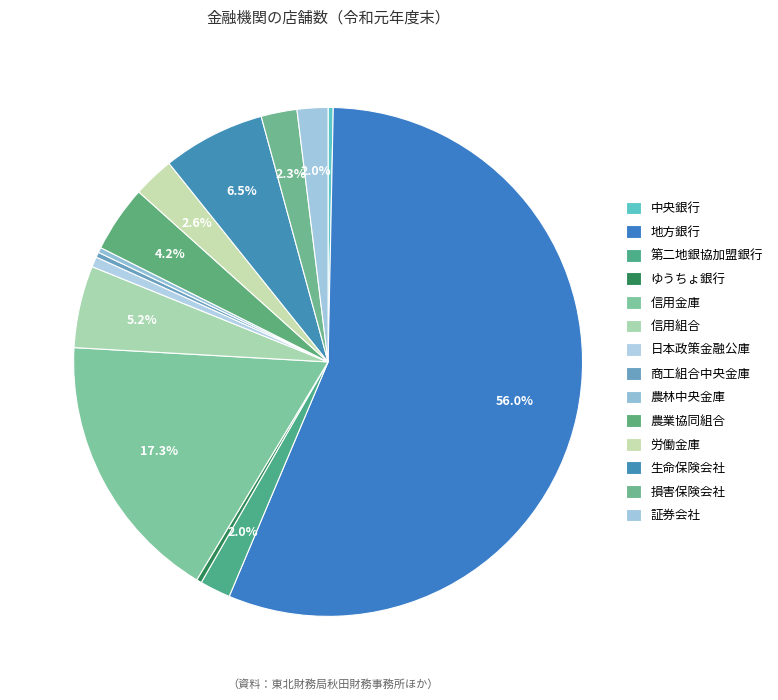

What is the change in value from 第二地銀協加盟銀行 to 生命保険会社?

+14